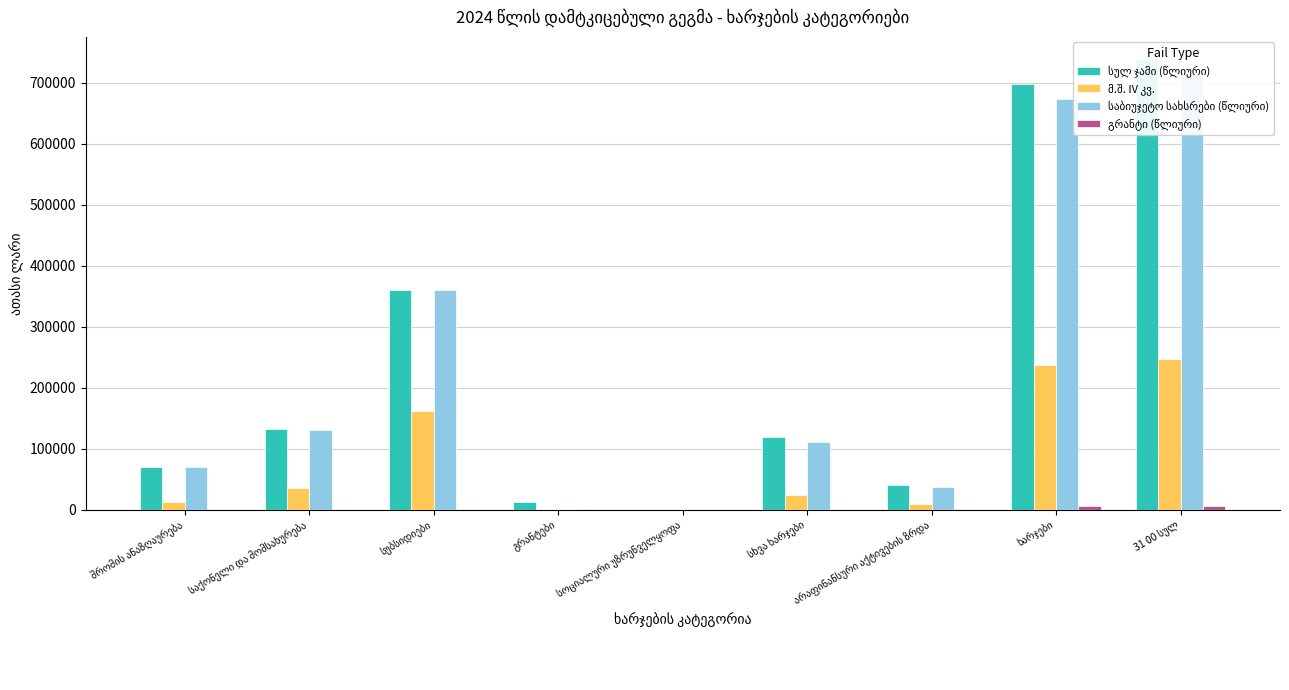

What is the difference between the second highest and second lowest values in the გრანტი (წლიური) series?

5420.0